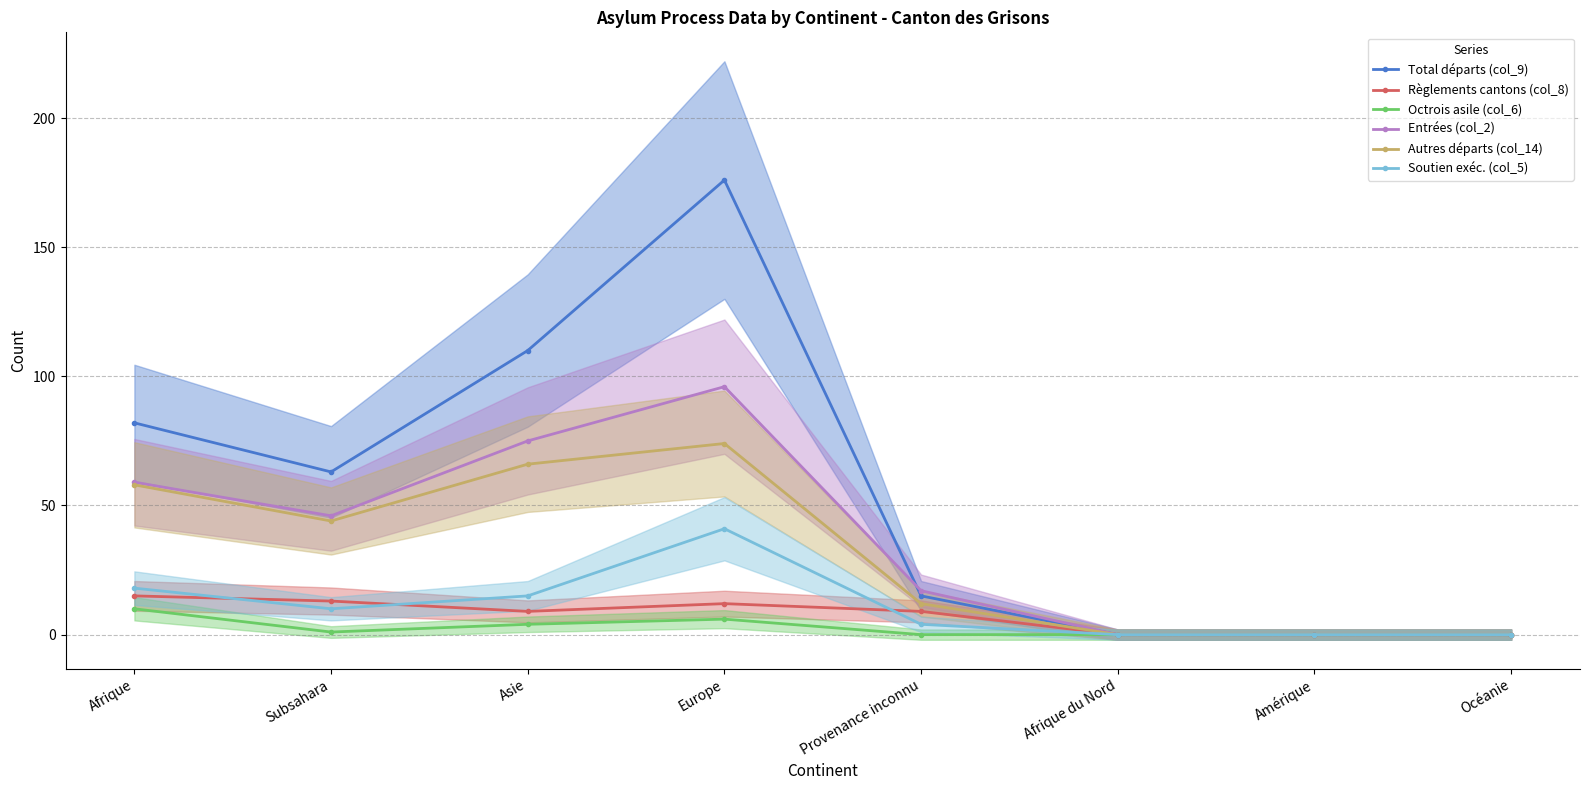

What is the sum of the Entrées (col_2) values at Afrique du Nord and Europe?

96